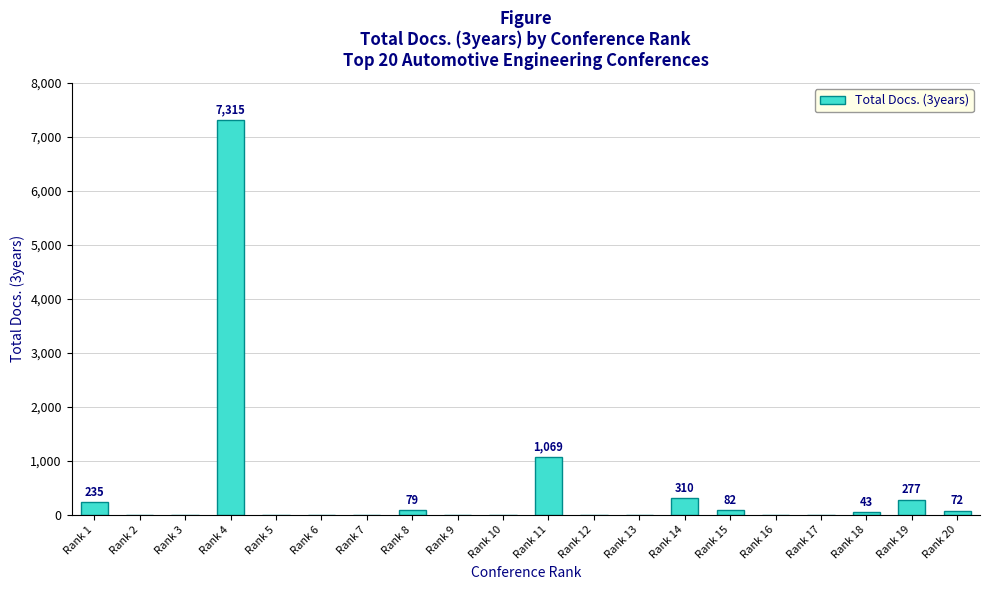

Are the bars horizontal?

No